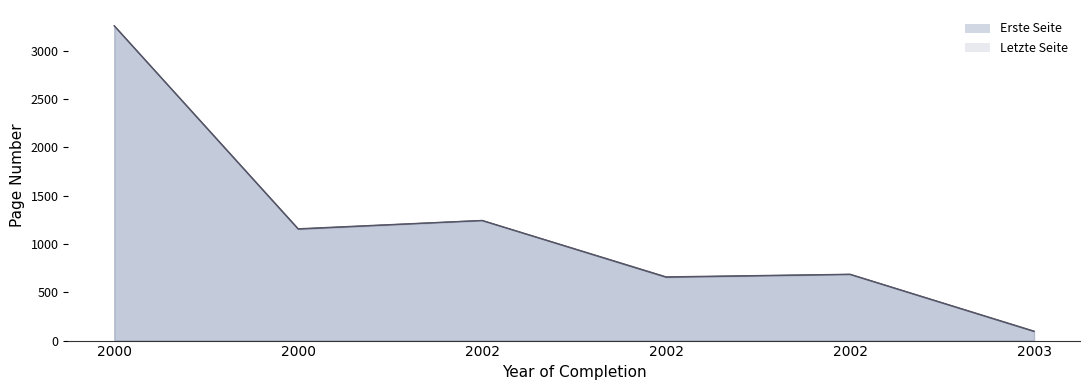

How many data points in Erste Seite are above 1154?

2